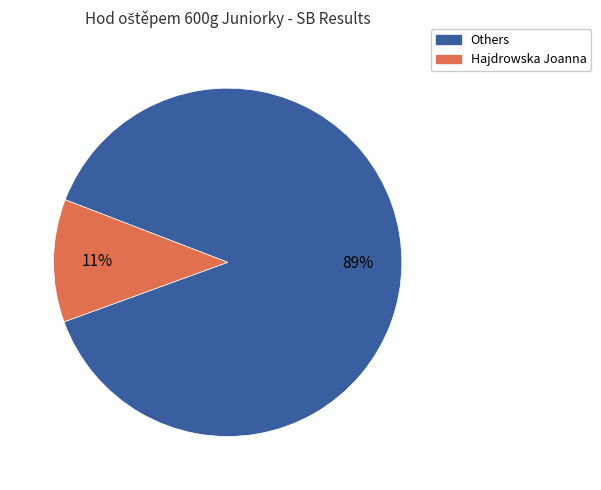

To the nearest percent, what is the average slice percentage?

50%